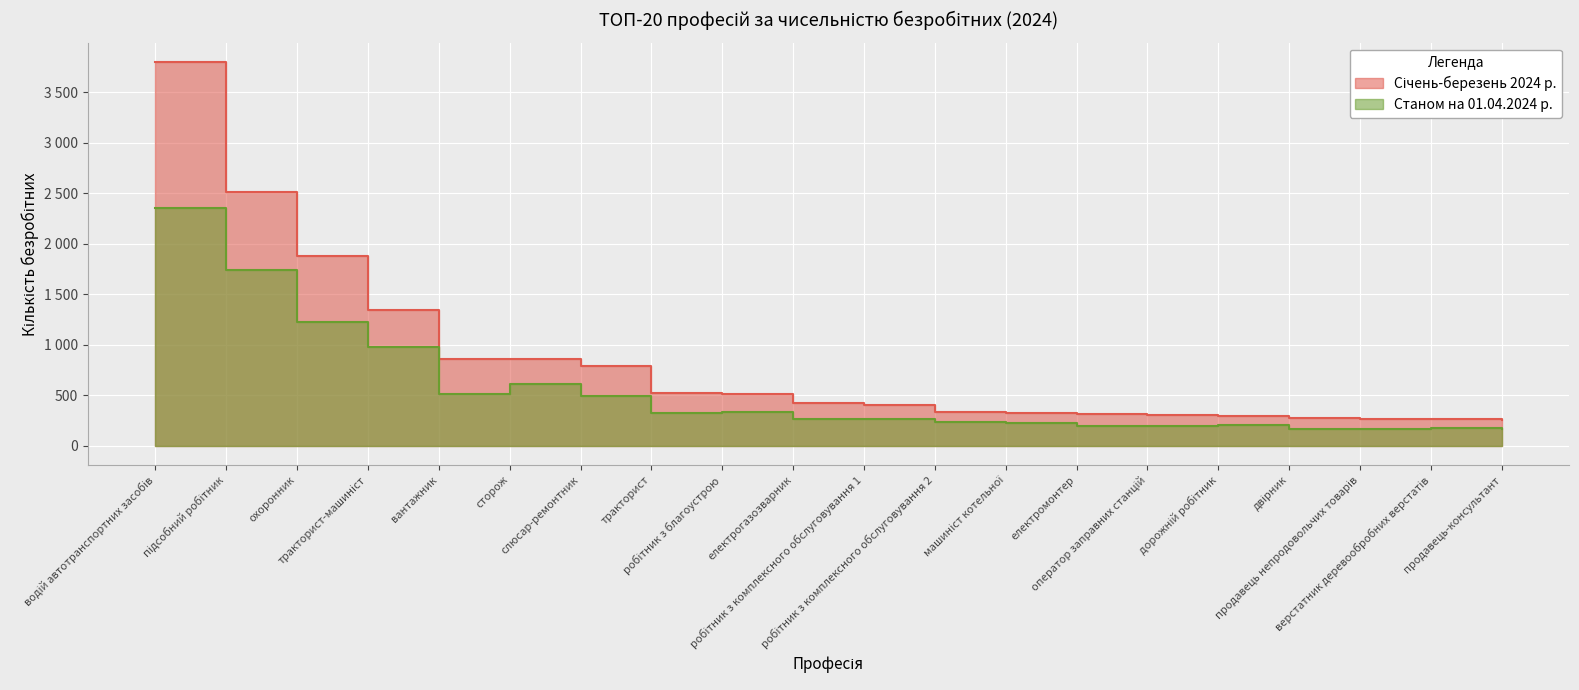

Which series changed the most between двірник and продавець непродовольчих товарів?

Січень-березень 2024 р.